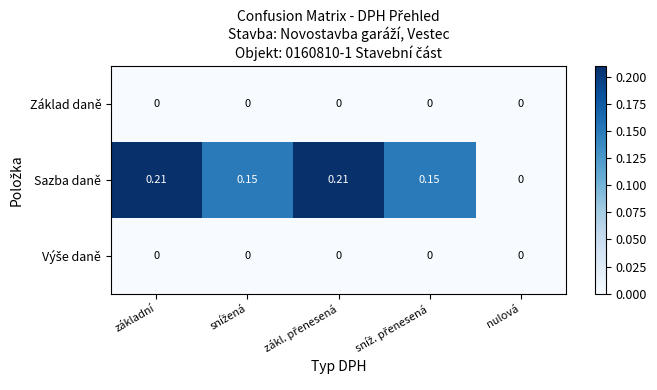

Which series has the largest total across all categories?

Sazba daně